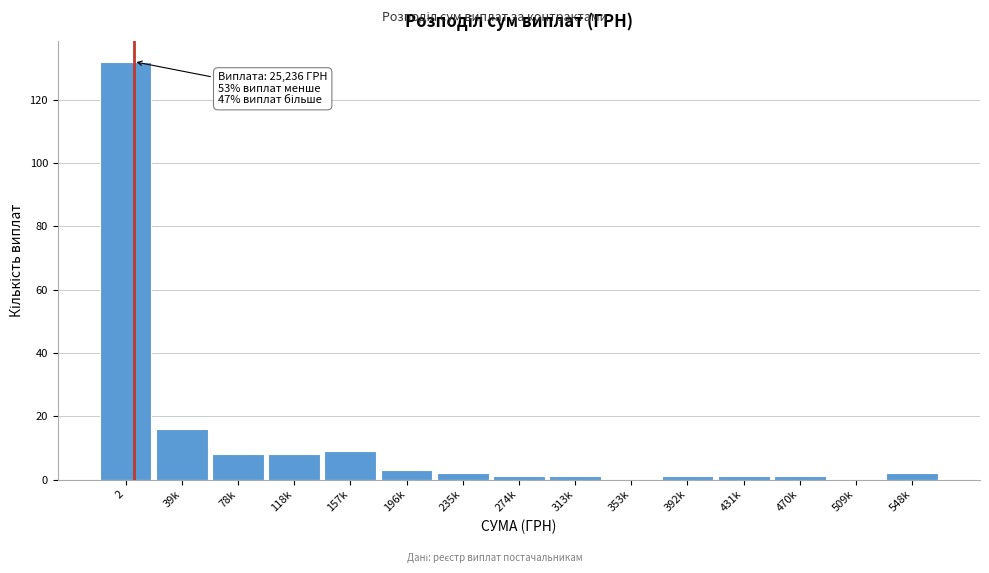

Reading right to left, transcribe all the data shown in this chart.

548k=2	509k=0	470k=1	431k=1	392k=1	353k=0	313k=1	274k=1	235k=2	196k=3	157k=9	118k=8	78k=8	39k=16	2=132